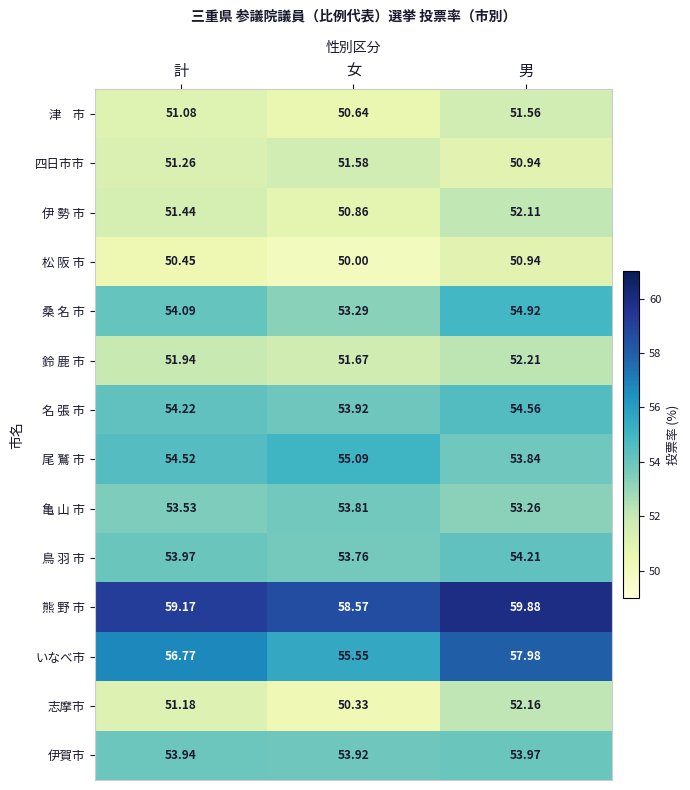

Rank the categories by 桑 名 市 value from lowest to highest.

女, 計, 男